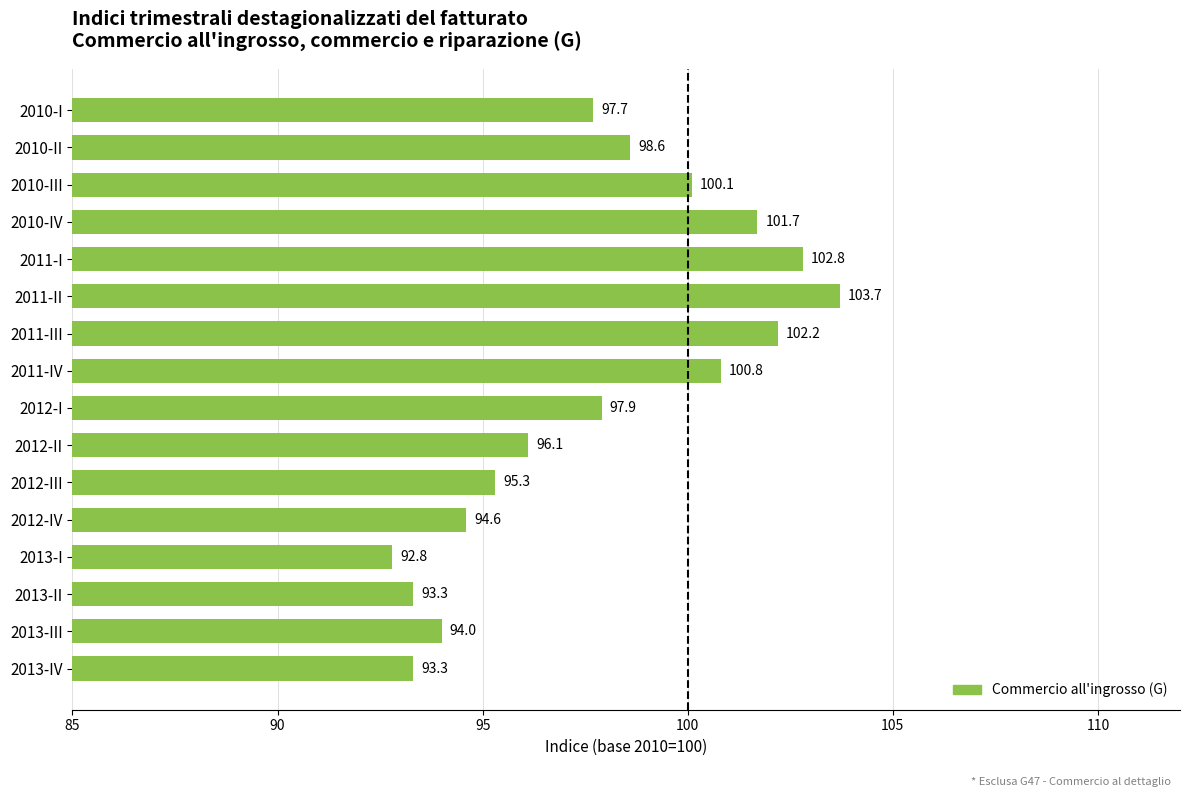

At which category does the chart reach its minimum across all series?

2013-I